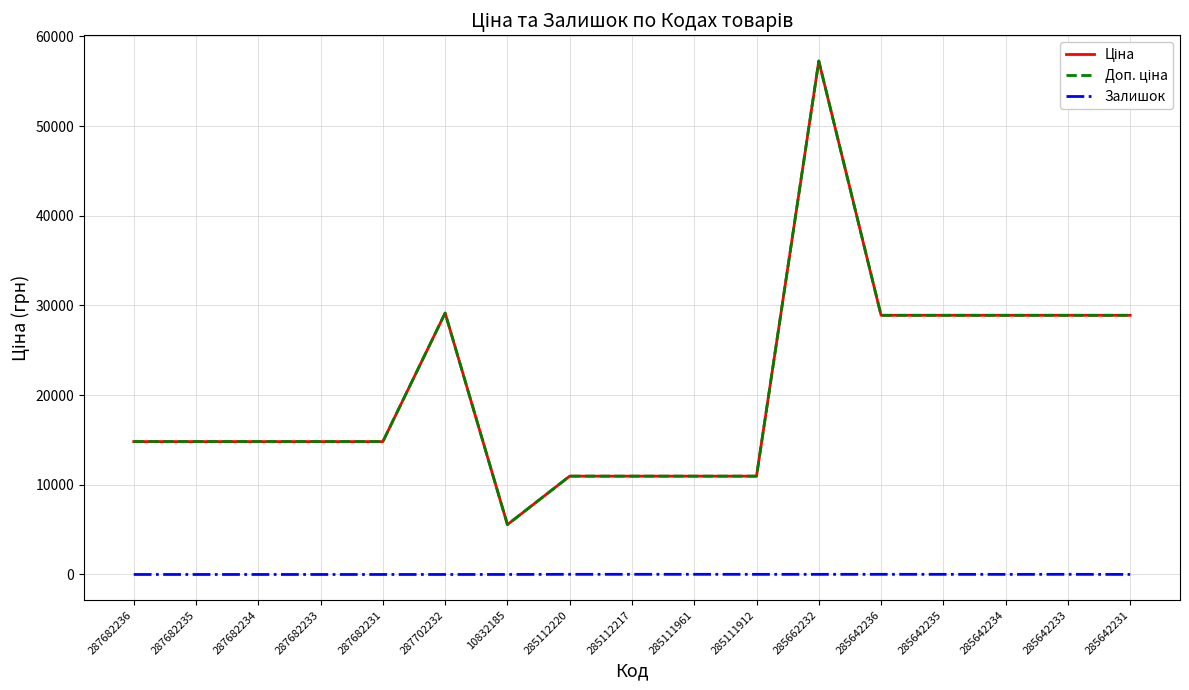

Is this an area chart (filled region under the line)?

No